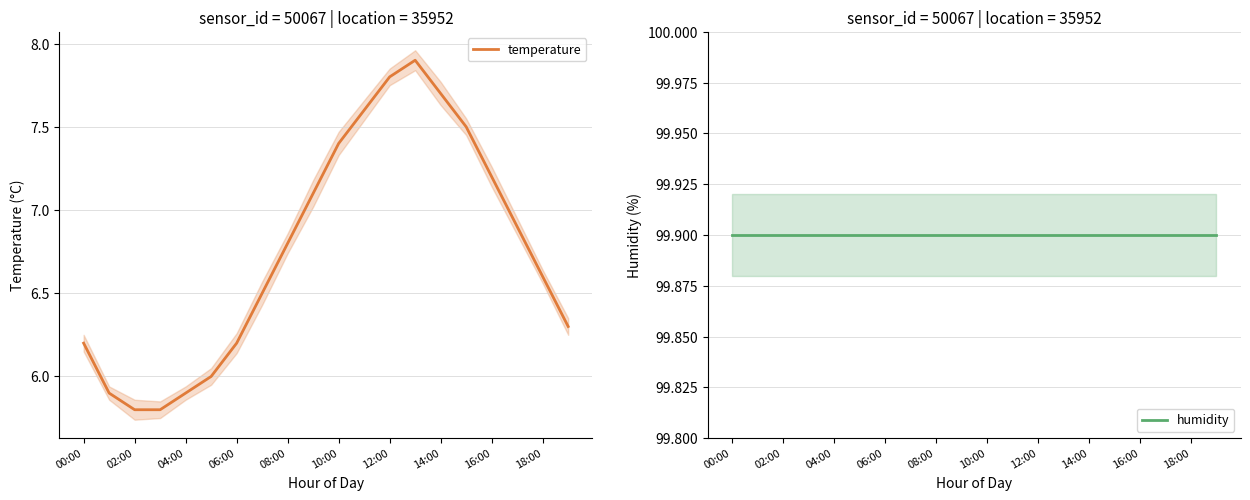

What is the highest value of the temperature series?

7.9